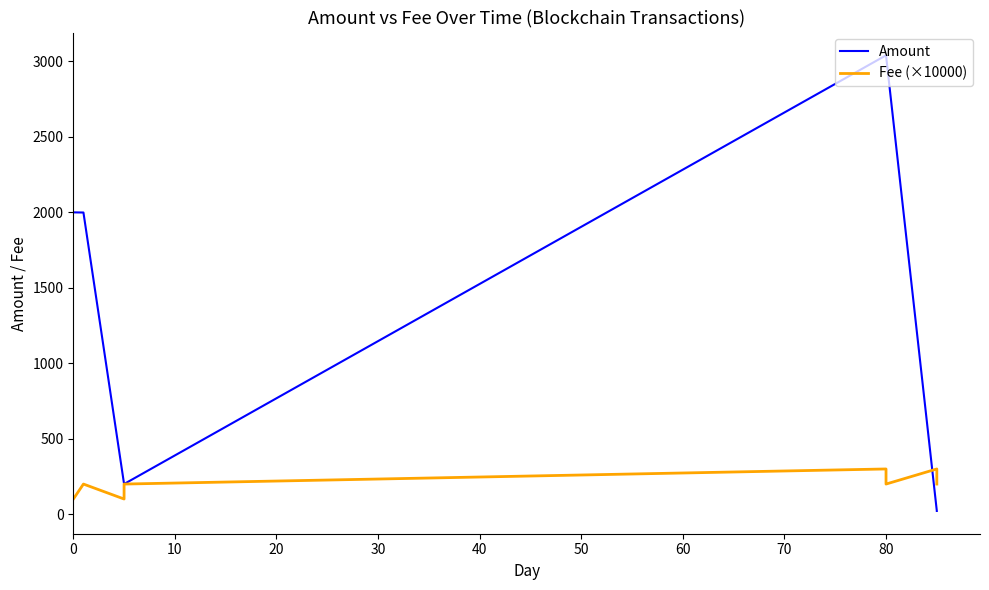

Between 40 and 60, which series saw the biggest shift?

Amount